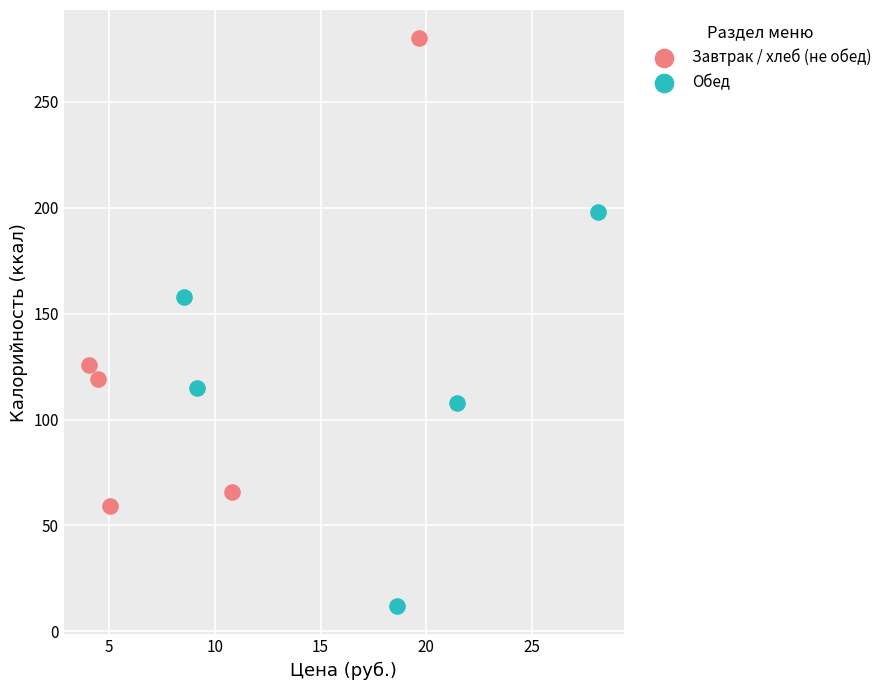

What are all the series names shown in the legend?

Завтрак / хлеб (не обед), Обед